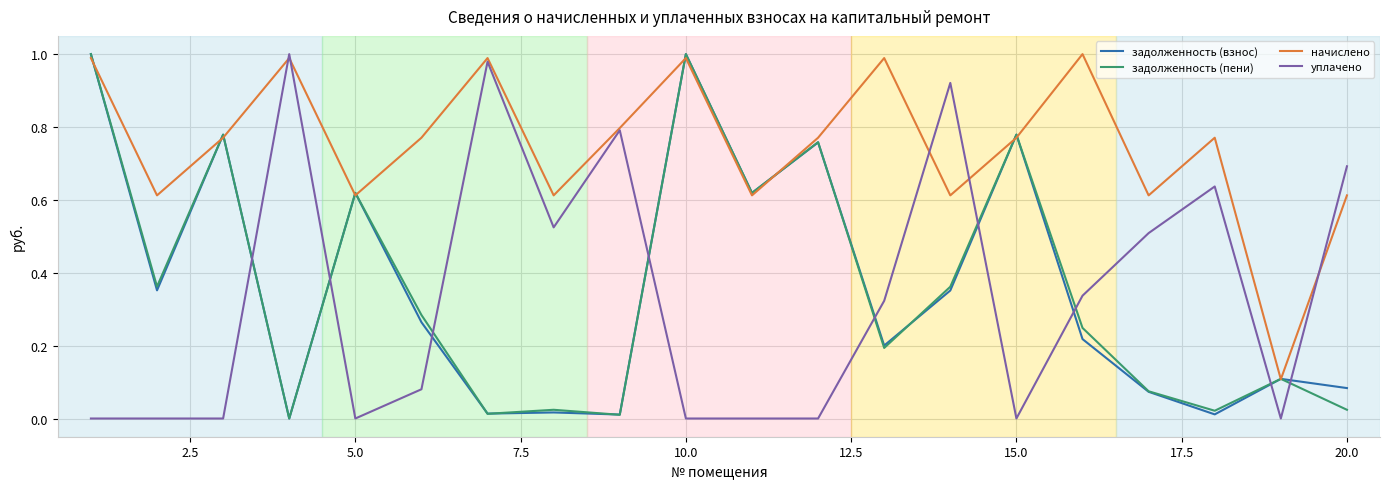

How many times do уплачено and задолженность (пени) cross each other?

9